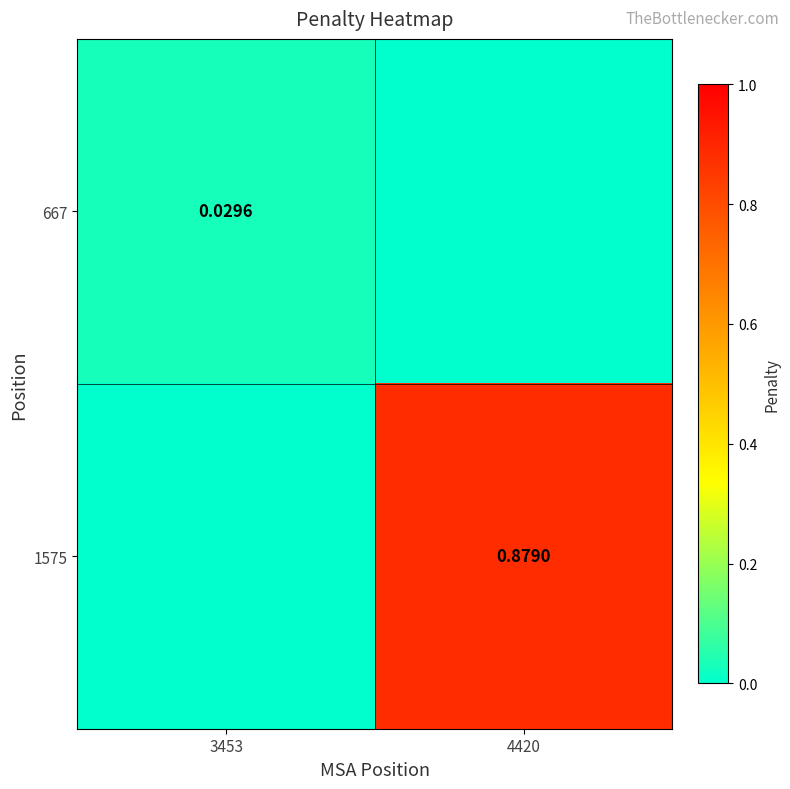

Is the value of 1575 at 3453 greater than the value of 667 at 3453?

No